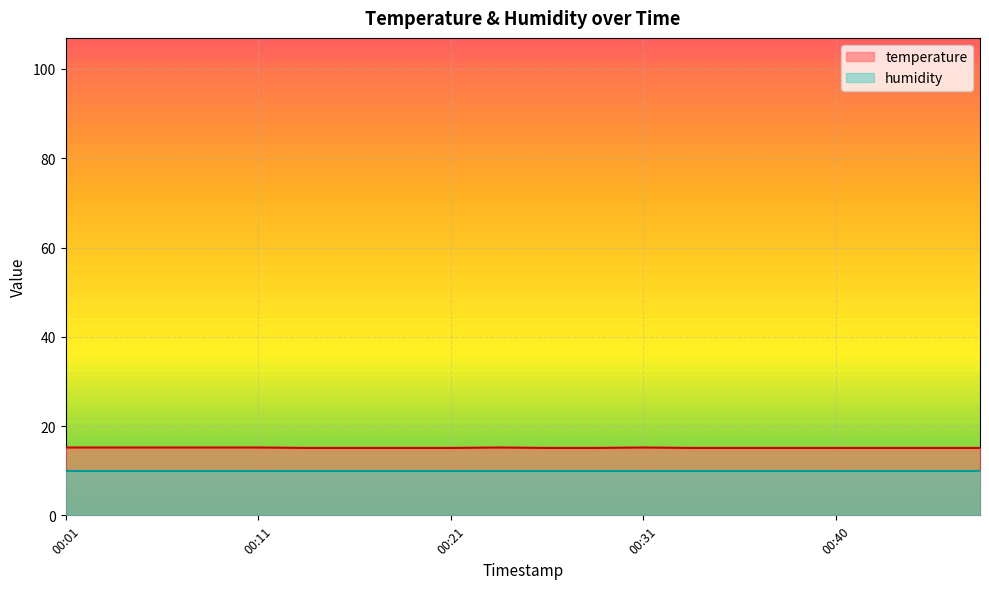

Where is the first local maximum?

00:23